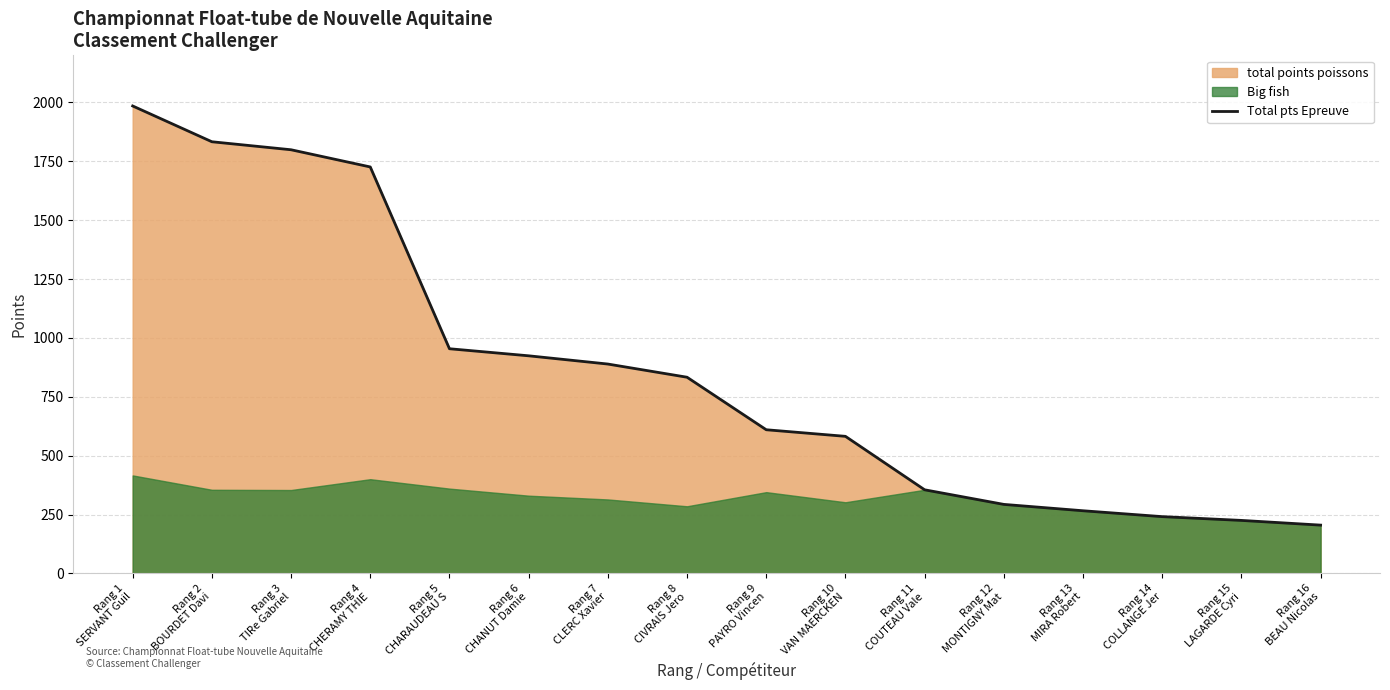

Reading right to left, what are all the values shown in this chart?

205	225	241	266	293	355	582	610	833	889	924	954	1726	1799	1833	1985